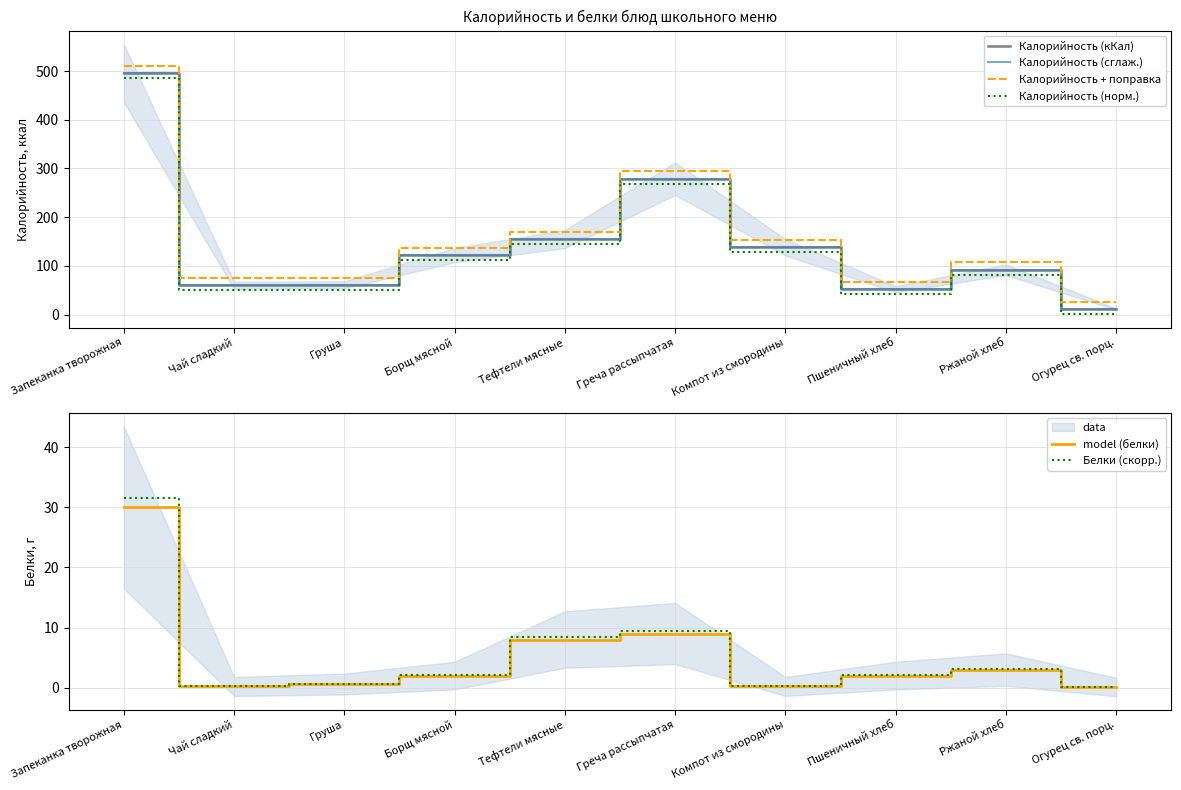

At which category does Калорийность (сглаж.) reach its first local peak?

Греча рассыпчатая